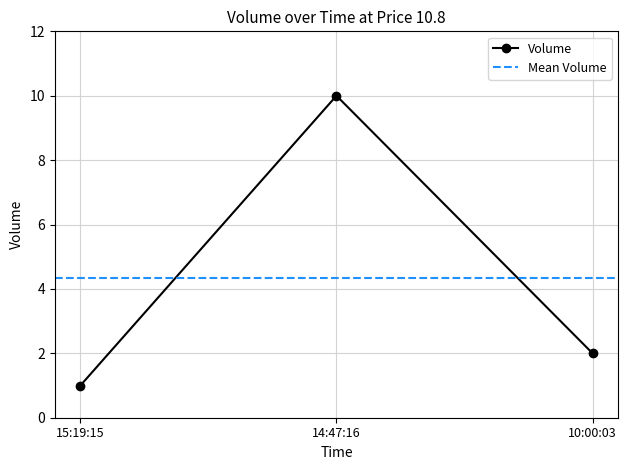

What is the sum of all values?

13